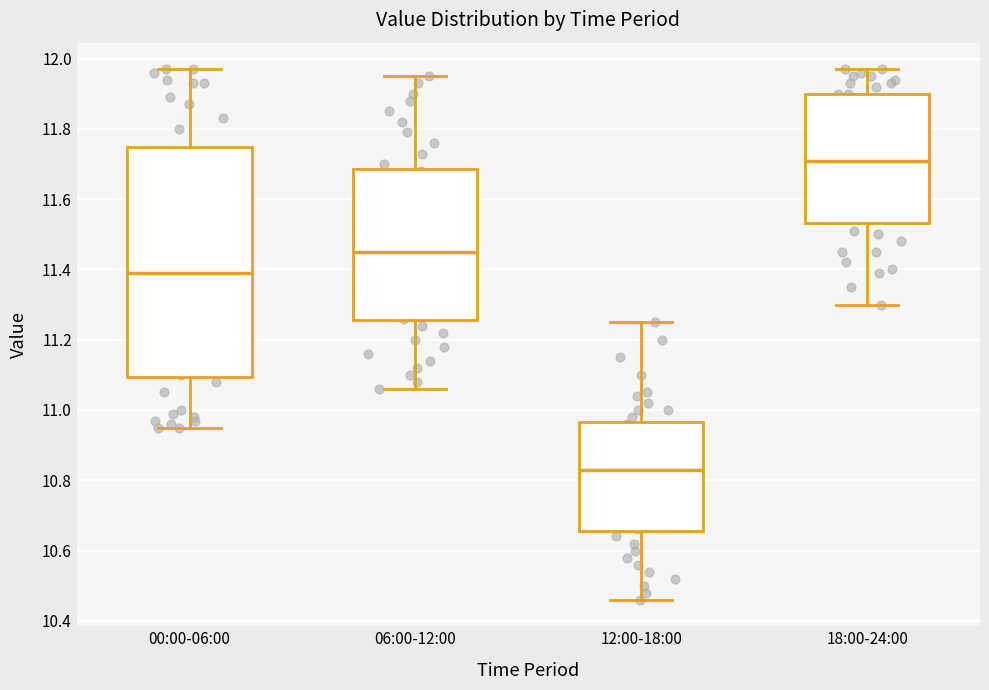

Reading left to right, read every box against the y-axis: the position of its median line, the range the box covers, and the ends of its whiskers. The values are not printed on the chart, so give them approximately, as read against the axis.

00:00-06:00: median 11.40, box 11.10 to 11.74, whiskers 10.96 to 11.98
06:00-12:00: median 11.46, box 11.26 to 11.68, whiskers 11.06 to 11.96
12:00-18:00: median 10.84, box 10.66 to 10.96, whiskers 10.46 to 11.26
18:00-24:00: median 11.72, box 11.54 to 11.90, whiskers 11.30 to 11.98